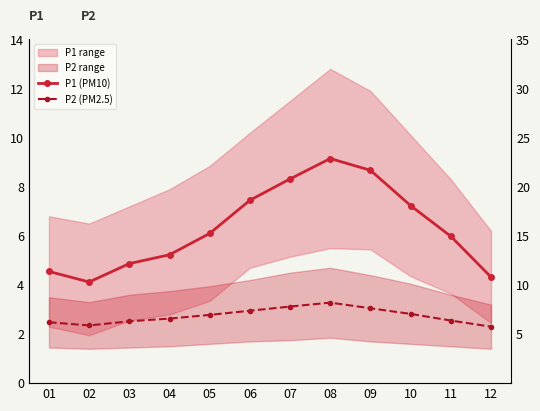

Rank the categories by P2 (PM2.5) value from lowest to highest.

12, 02, 01, 03, 11, 04, 05, 10, 06, 09, 07, 08